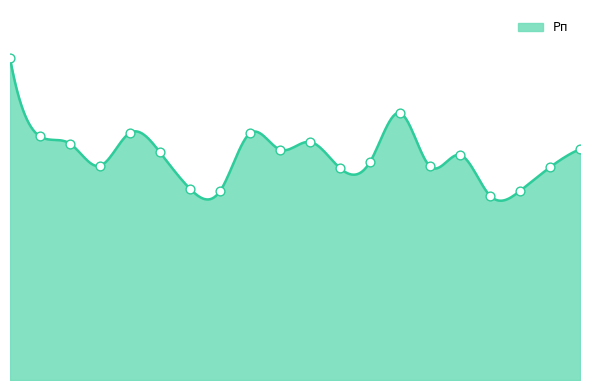

What is the change in value from 5 to 9?

-2